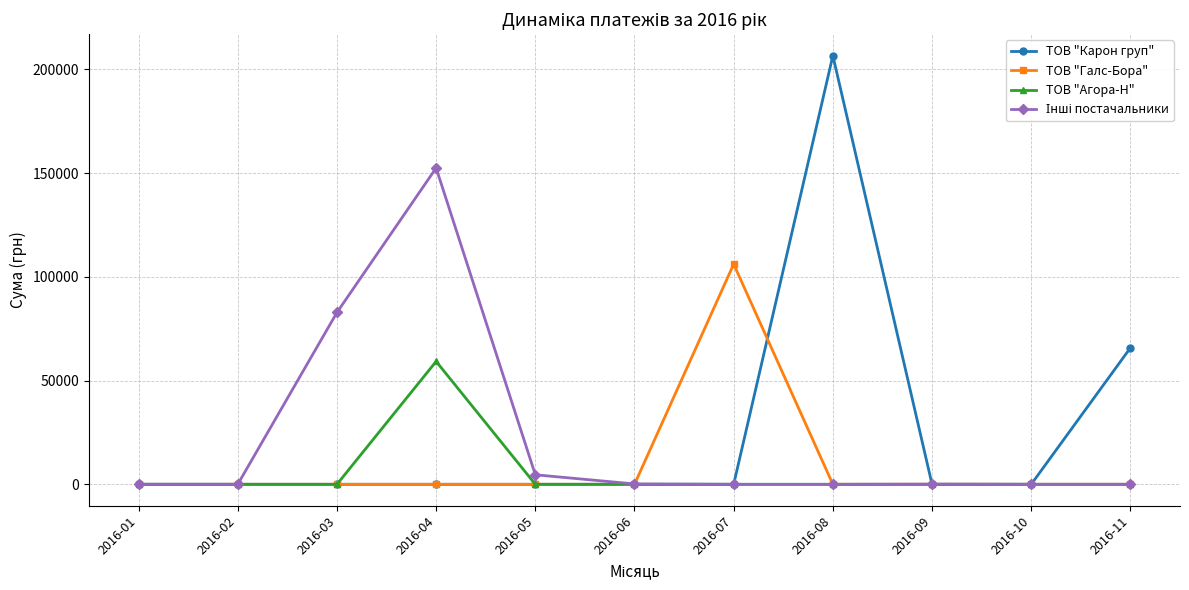

Which series changed the most between 2016-03 and 2016-08?

ТОВ "Карон груп"